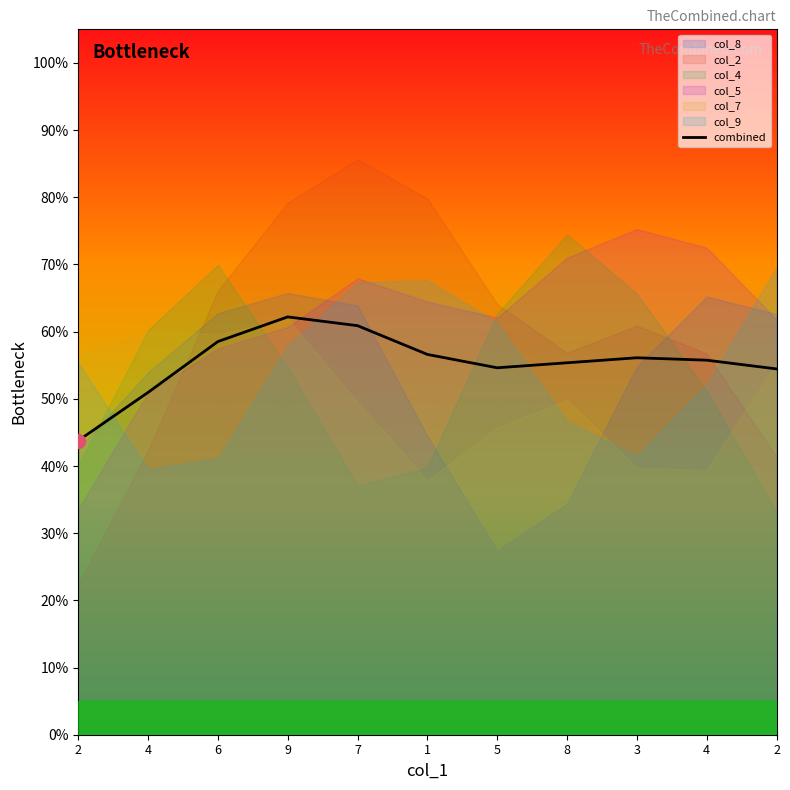

What is the difference between the maximum and minimum values?

0.2